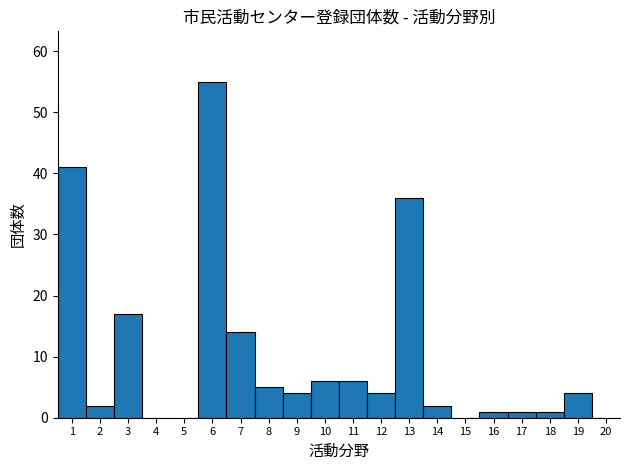

Reading left to right, list all the values displayed in this chart.

1=41	2=2	3=17	4=0	5=0	6=55	7=14	8=5	9=4	10=6	11=6	12=4	13=36	14=2	15=0	16=1	17=1	18=1	19=4	20=0